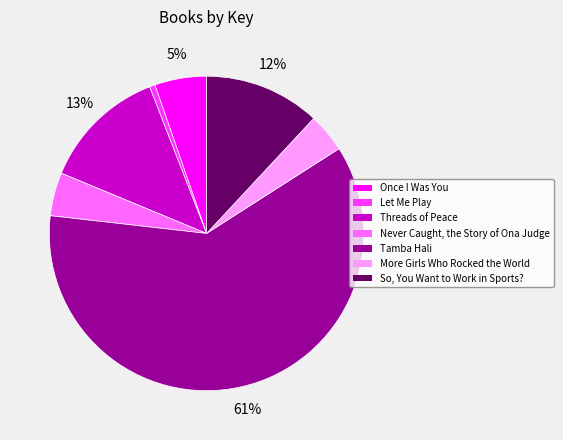

Combined, do Let Me Play and Once I Was You account for over 50%?

No